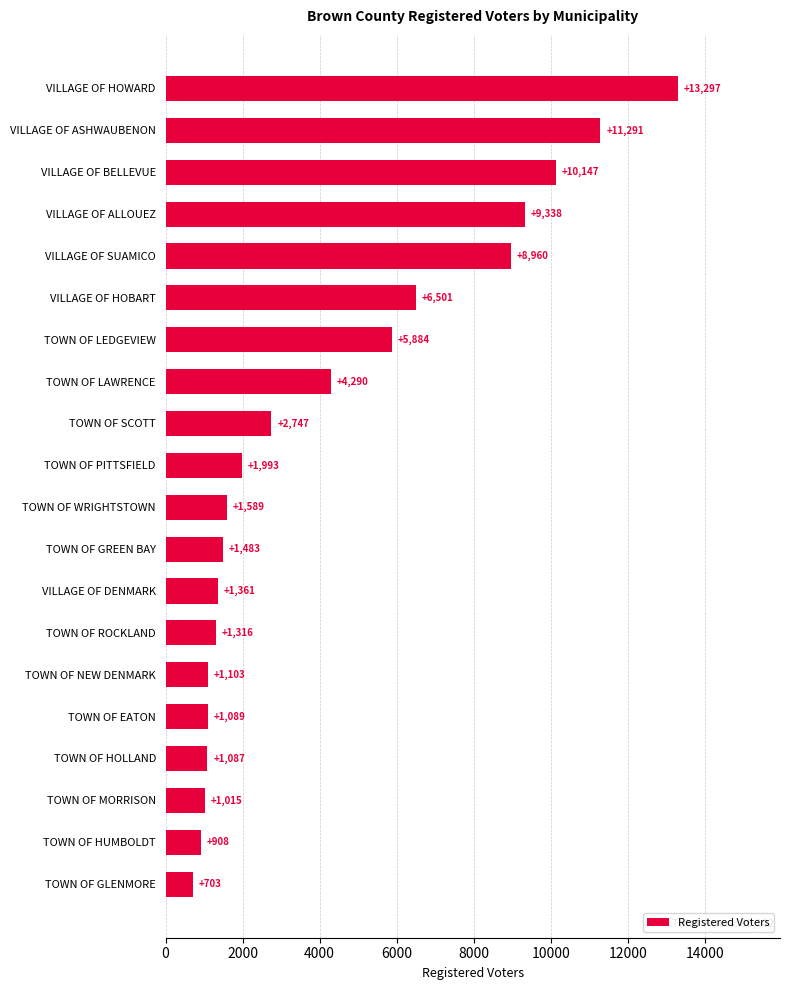

The chart shows a value of 1740 at TOWN OF MORRISON. True or false?

False